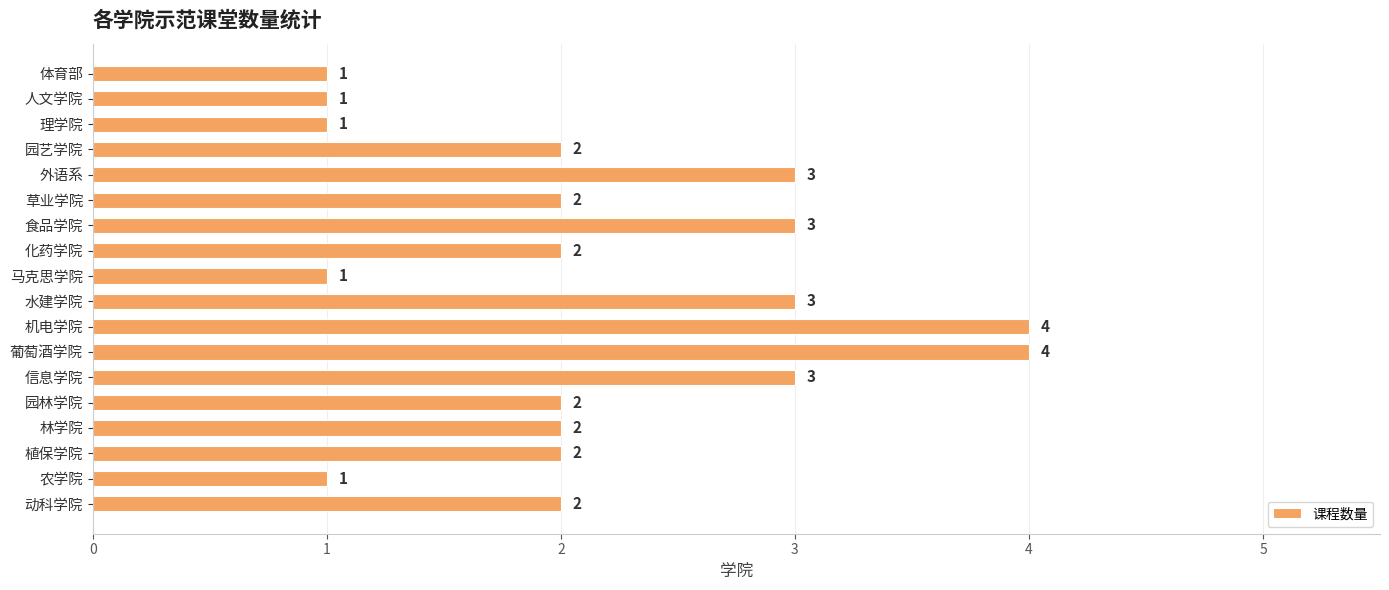

The value at 园艺学院 is 3. True or false?

False